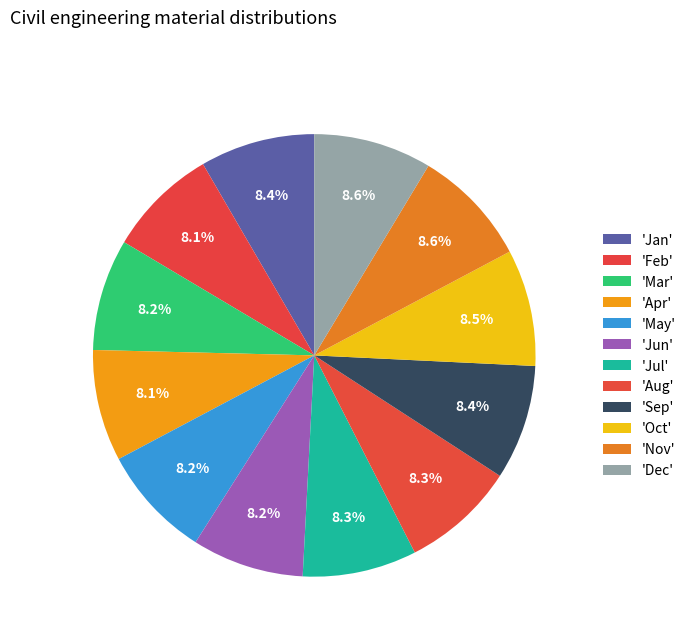

Rank the categories by value from highest to lowest.

Dec, Nov, Oct, Sep, Jan, Jul, Aug, May, Jun, Mar, Apr, Feb